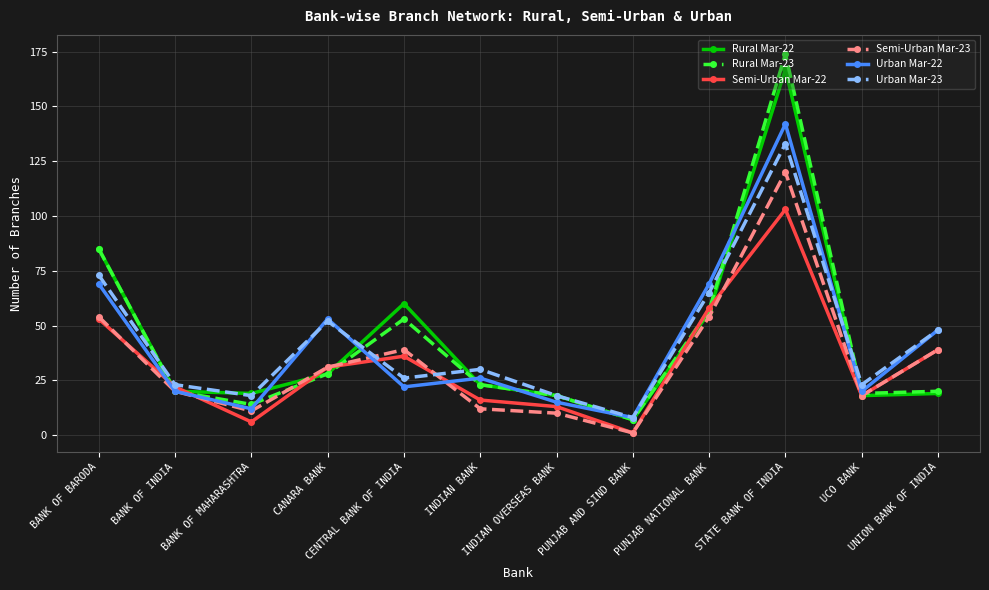

At which category is the sum across all series the highest?

STATE BANK OF INDIA